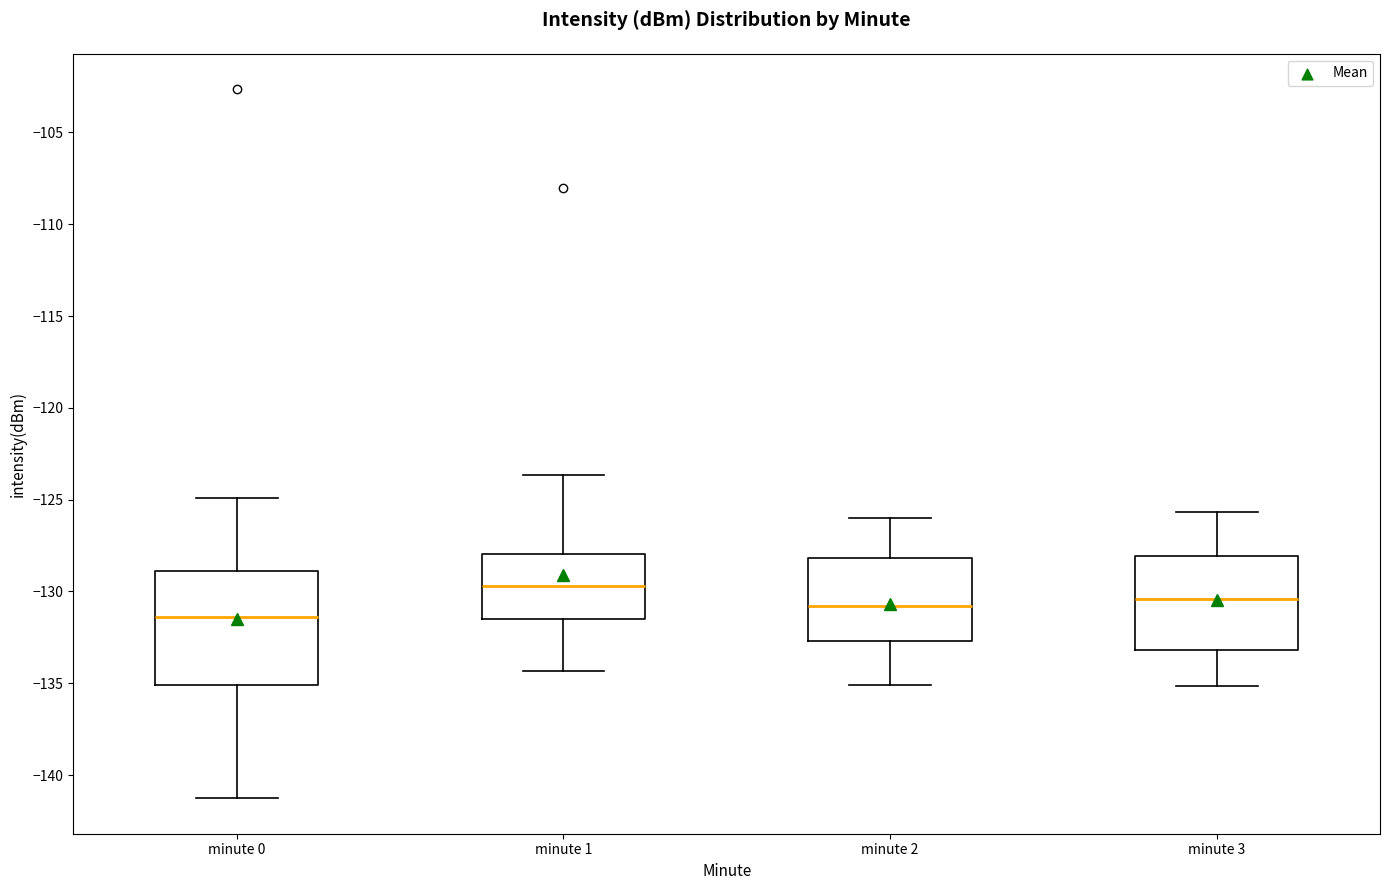

Reading left to right, transcribe this box plot: for each box, give where its median line is, the range the box spans, and where its two whiskers end, as read against the y-axis. The values are not printed on the chart, so give them approximately, as read against the axis.

minute 0: median -131.5, box -135.0 to -129.0, whiskers -141.5 to -125.0
minute 1: median -129.5, box -131.5 to -128.0, whiskers -134.5 to -123.5
minute 2: median -131.0, box -132.5 to -128.0, whiskers -135.0 to -126.0
minute 3: median -130.5, box -133.0 to -128.0, whiskers -135.0 to -125.5